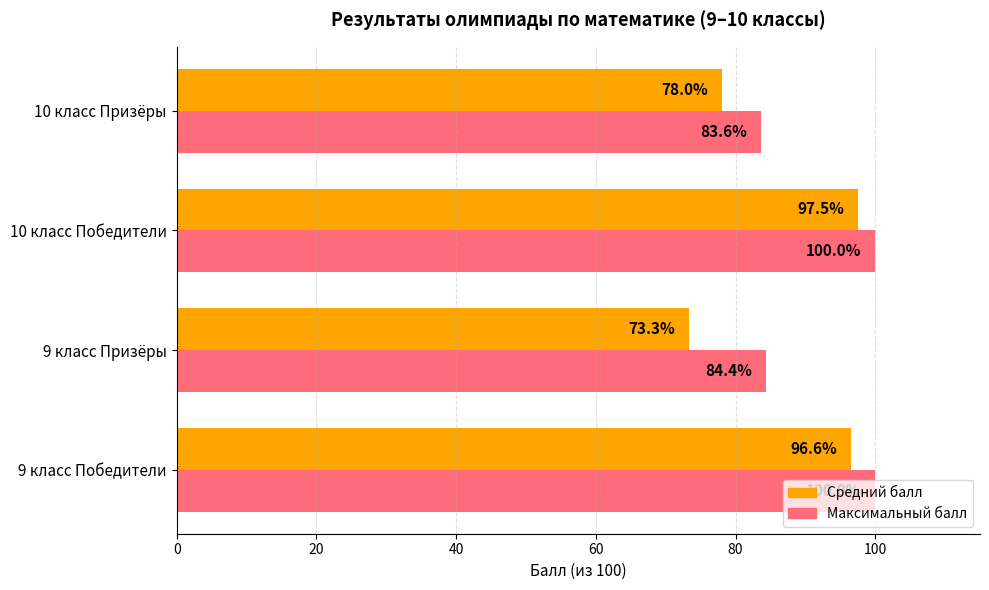

Rank the series by their maximum value, from lowest to highest.

Средний балл, Максимальный балл